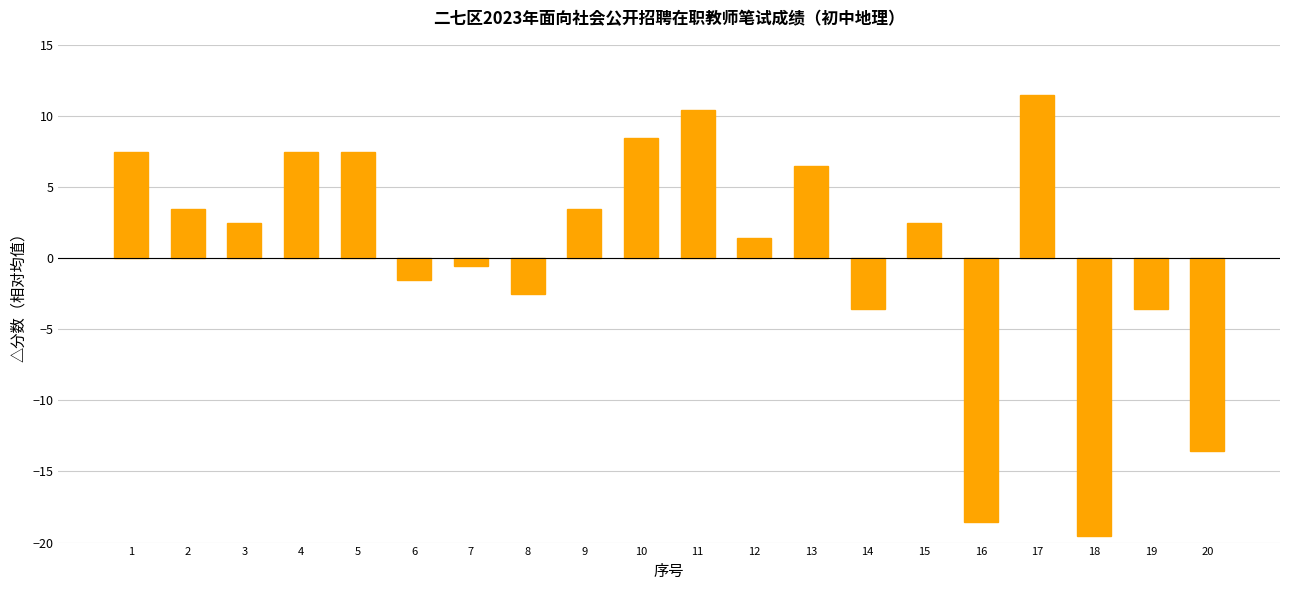

The value at 1 is 7.5. True or false?

True